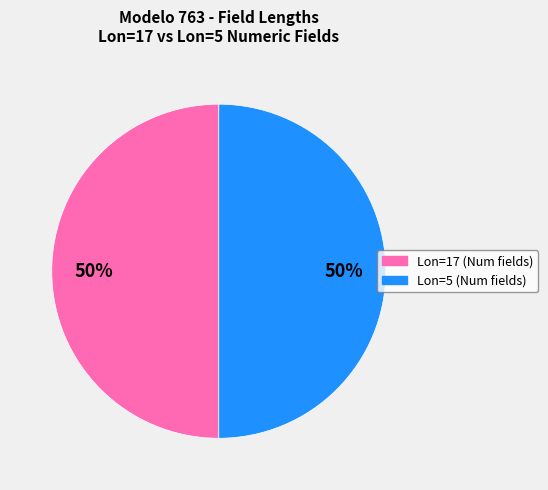

To the nearest percent, what is the average slice percentage?

50%